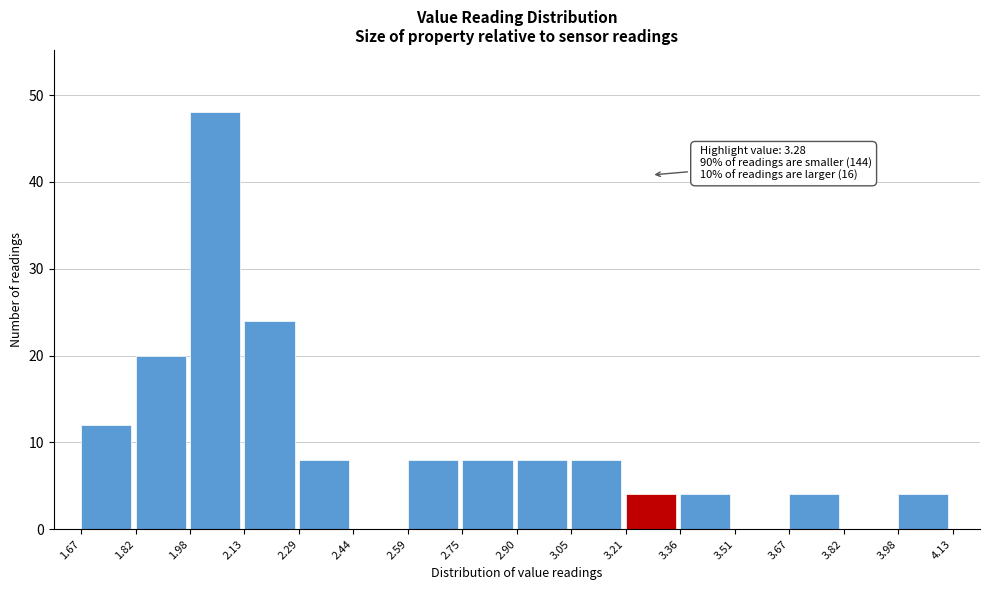

Which range on the x-axis has the tallest bar?

1.98 to 2.13